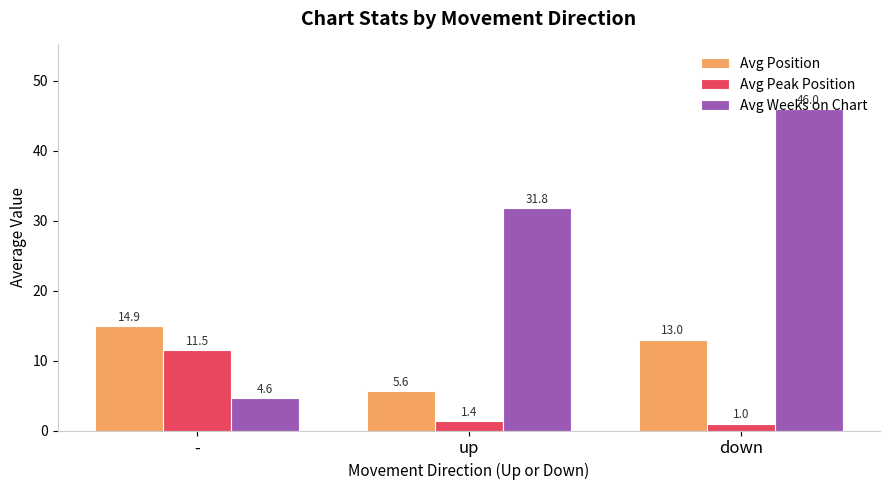

What is the highest value of the Avg Weeks on Chart series?

46.0